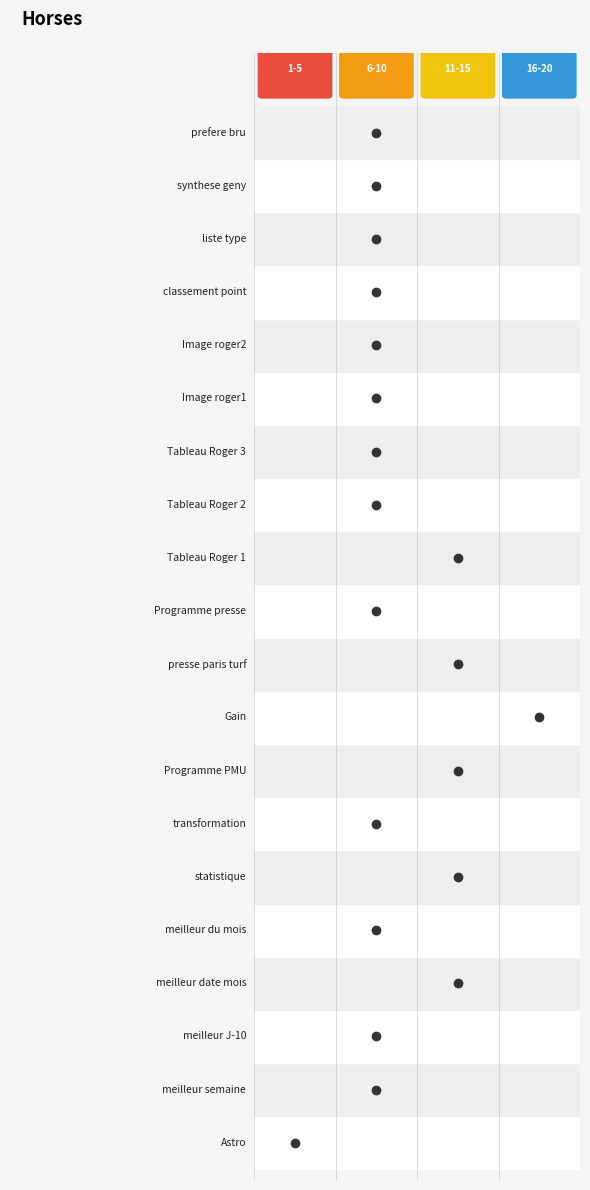

Which has a higher value, Programme PMU or prefere bru?

Programme PMU